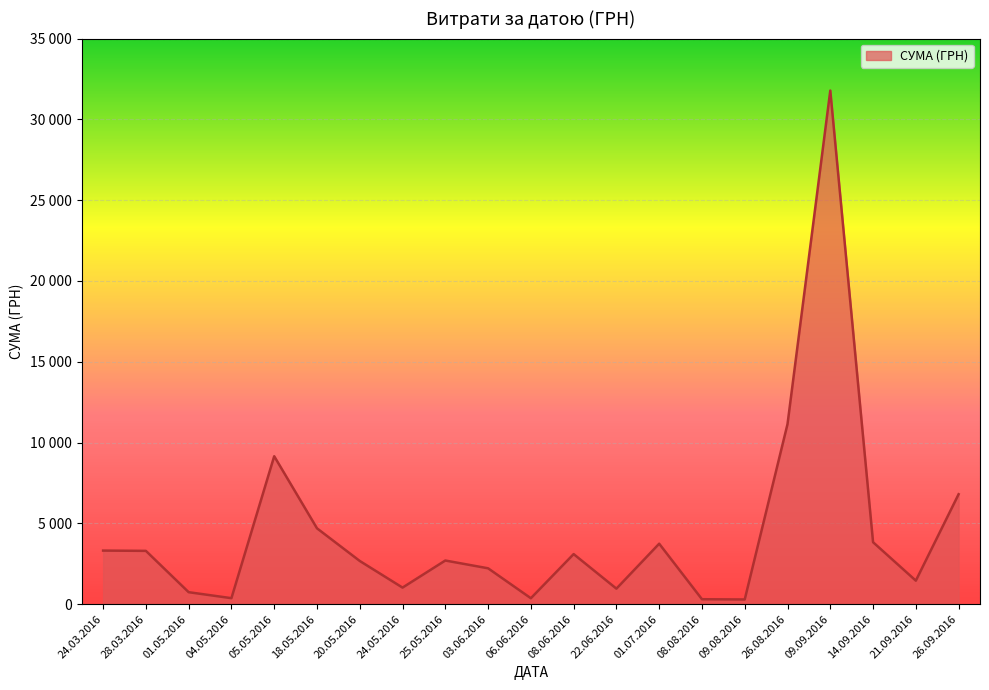

Does the chart have visible grid lines?

Yes